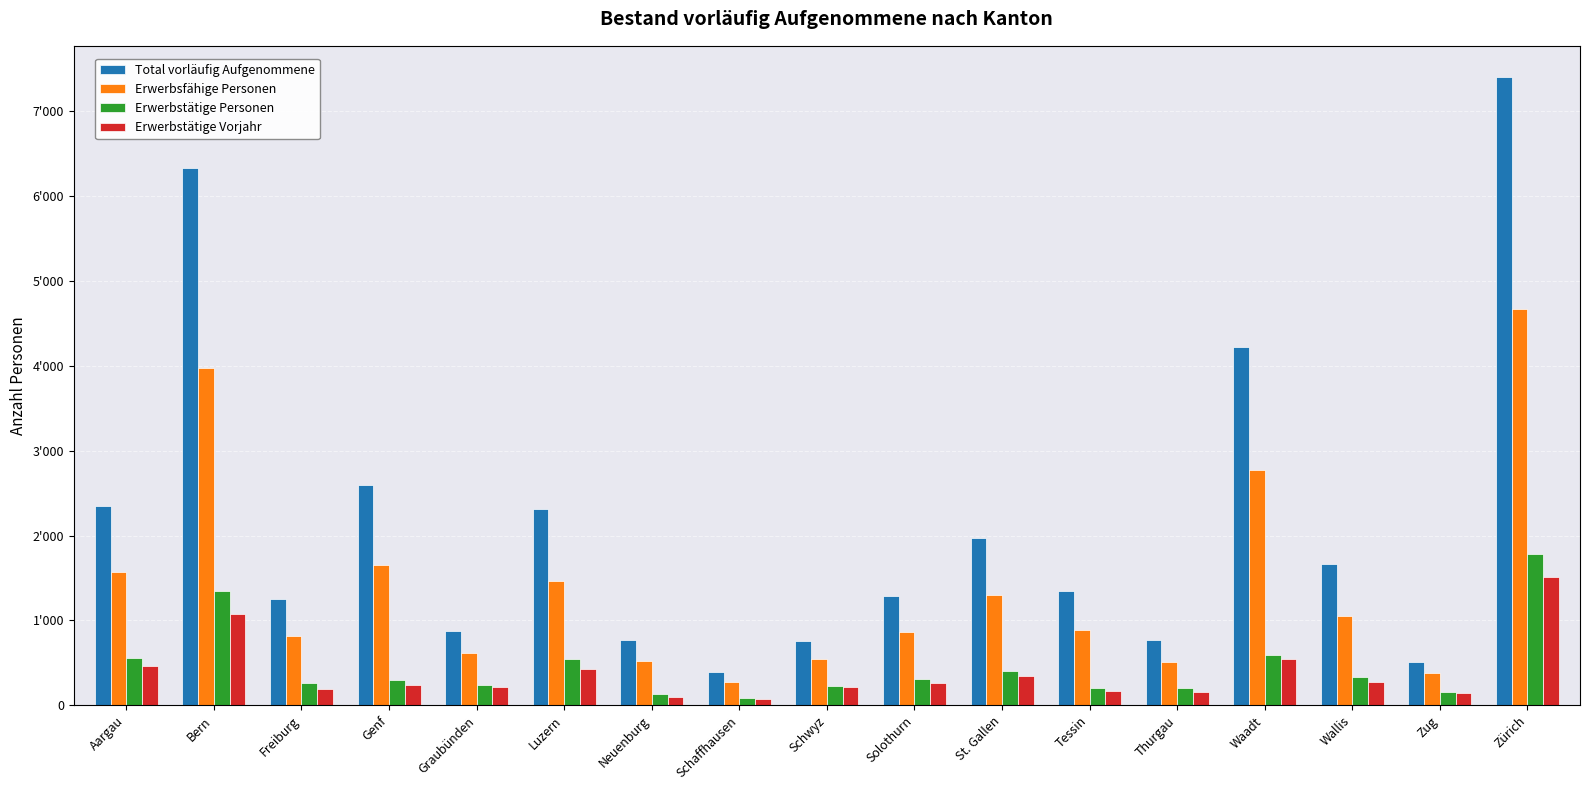

What is the sum of all Erwerbstätige Personen values?

7680